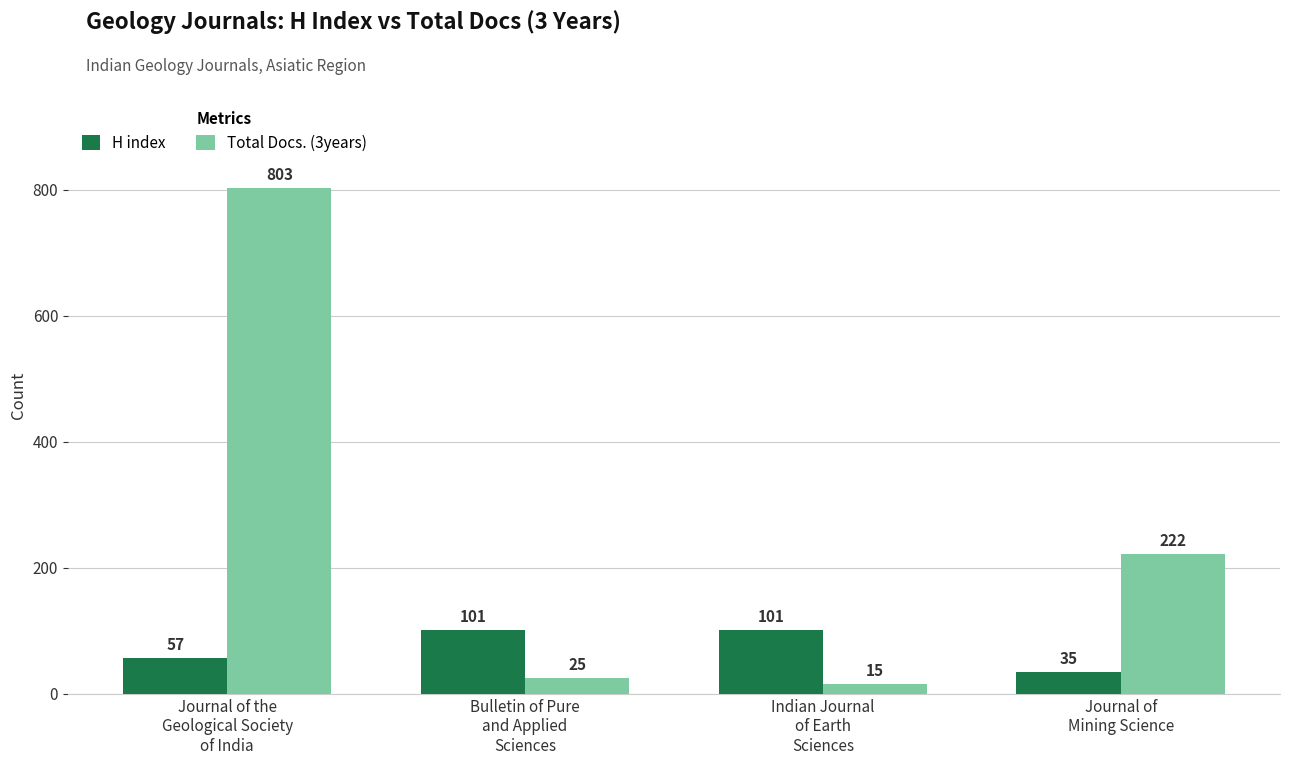

What is the total value across all series at Bulletin of Pure
and Applied
Sciences?

126